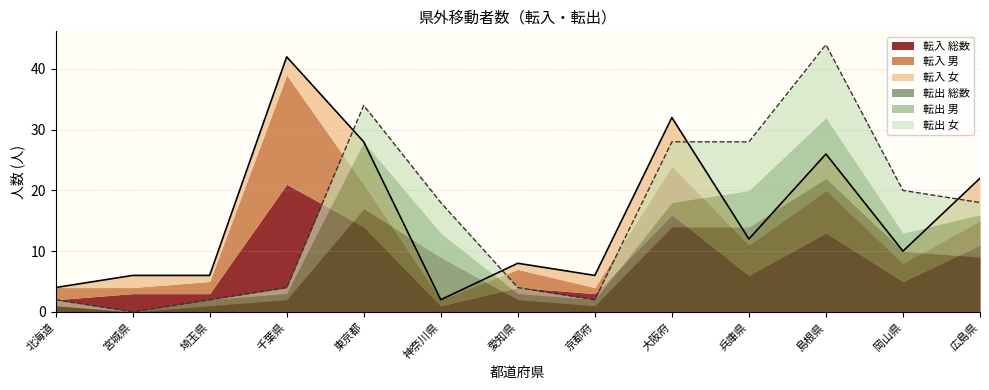

The value of 転出_総数 at 岡山県 is 16. True or false?

False